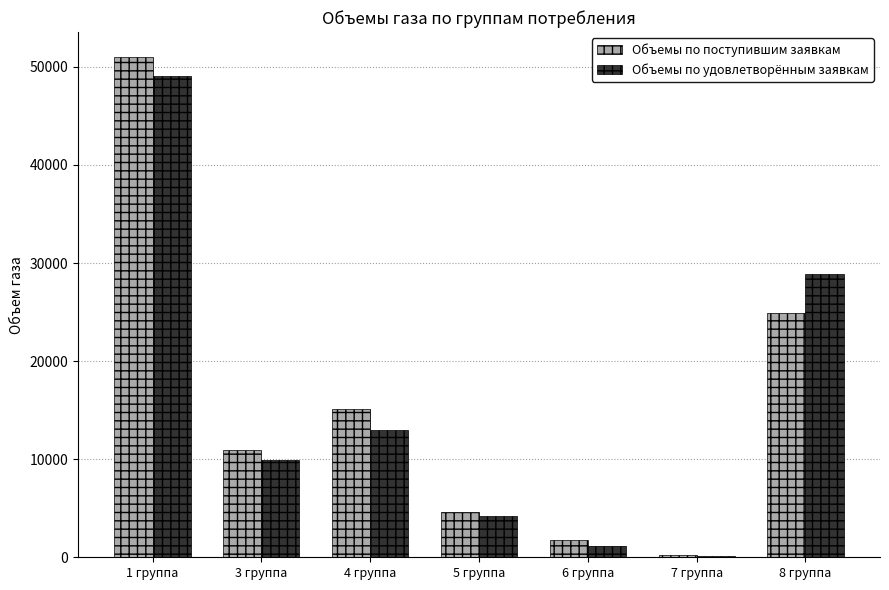

True or false: Объемы по поступившим заявкам has a value of 16910.3 at 3 группа.

False